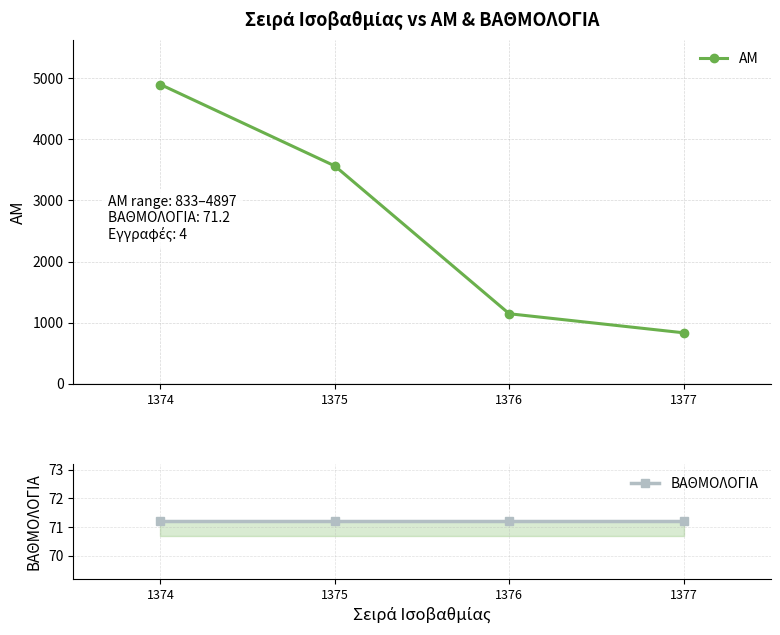

What is the minimum value shown in the chart?

71.2